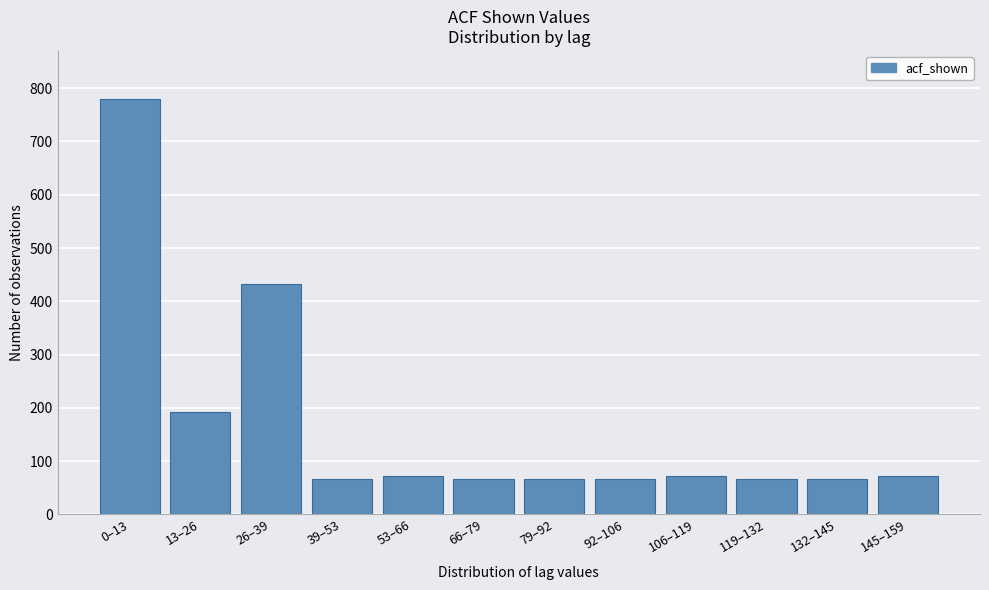

Reading left to right, list all the values displayed in this chart.

780.0	192.0	432.7	66.2	71.3	66.2	66.2	66.2	71.3	66.2	66.2	71.3